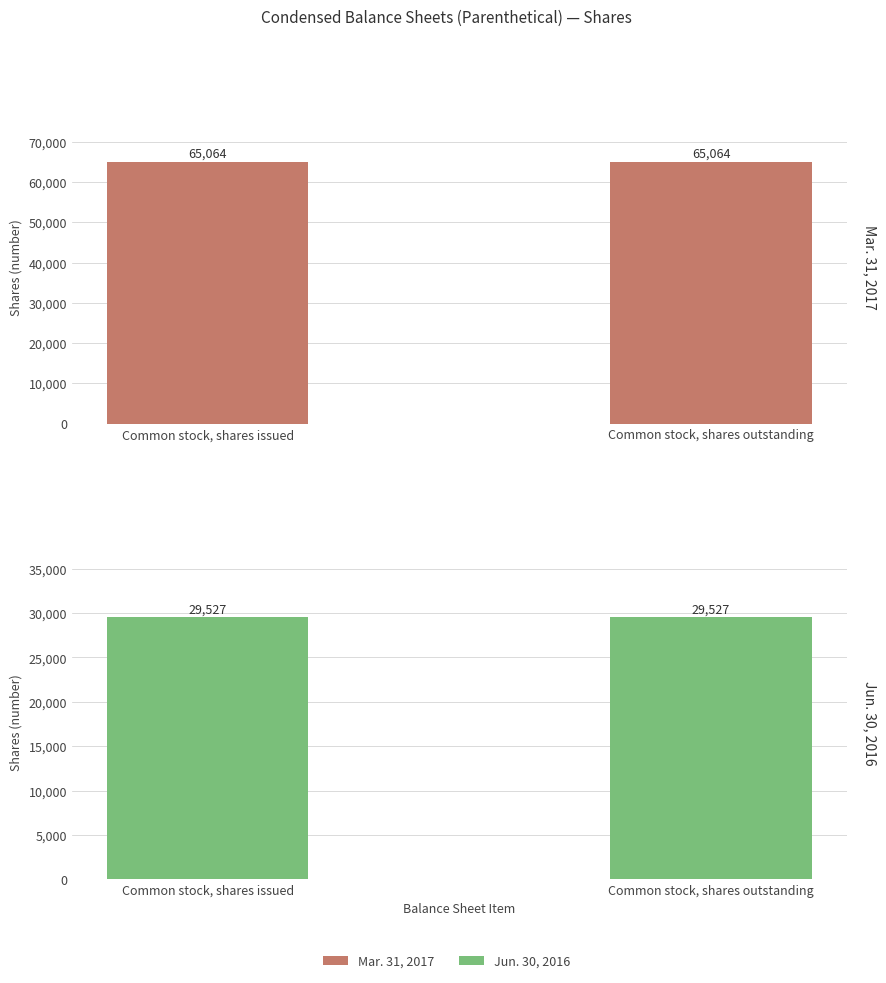

Are the bars grouped side by side (vs. stacked)?

Yes